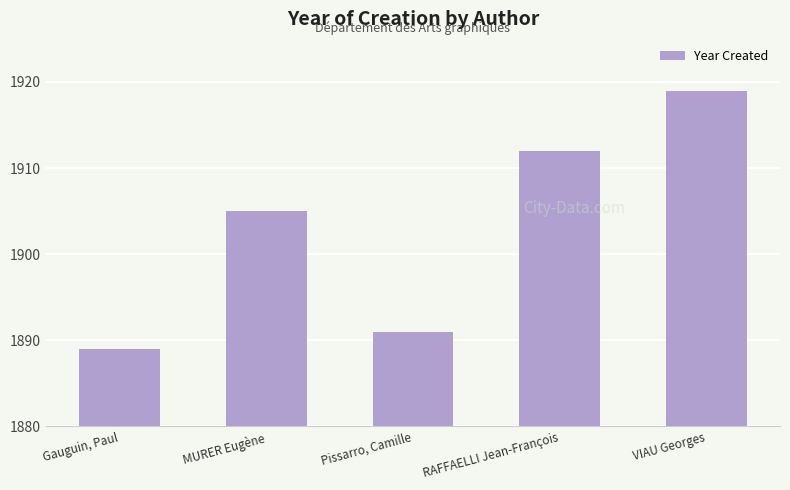

How many values are below 1905?

2